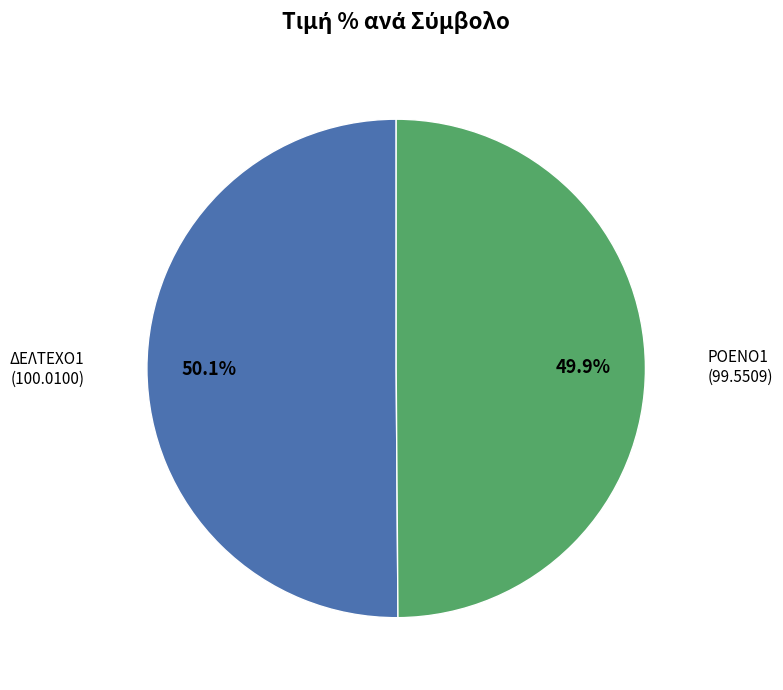

Is there a majority slice in this chart?

Yes